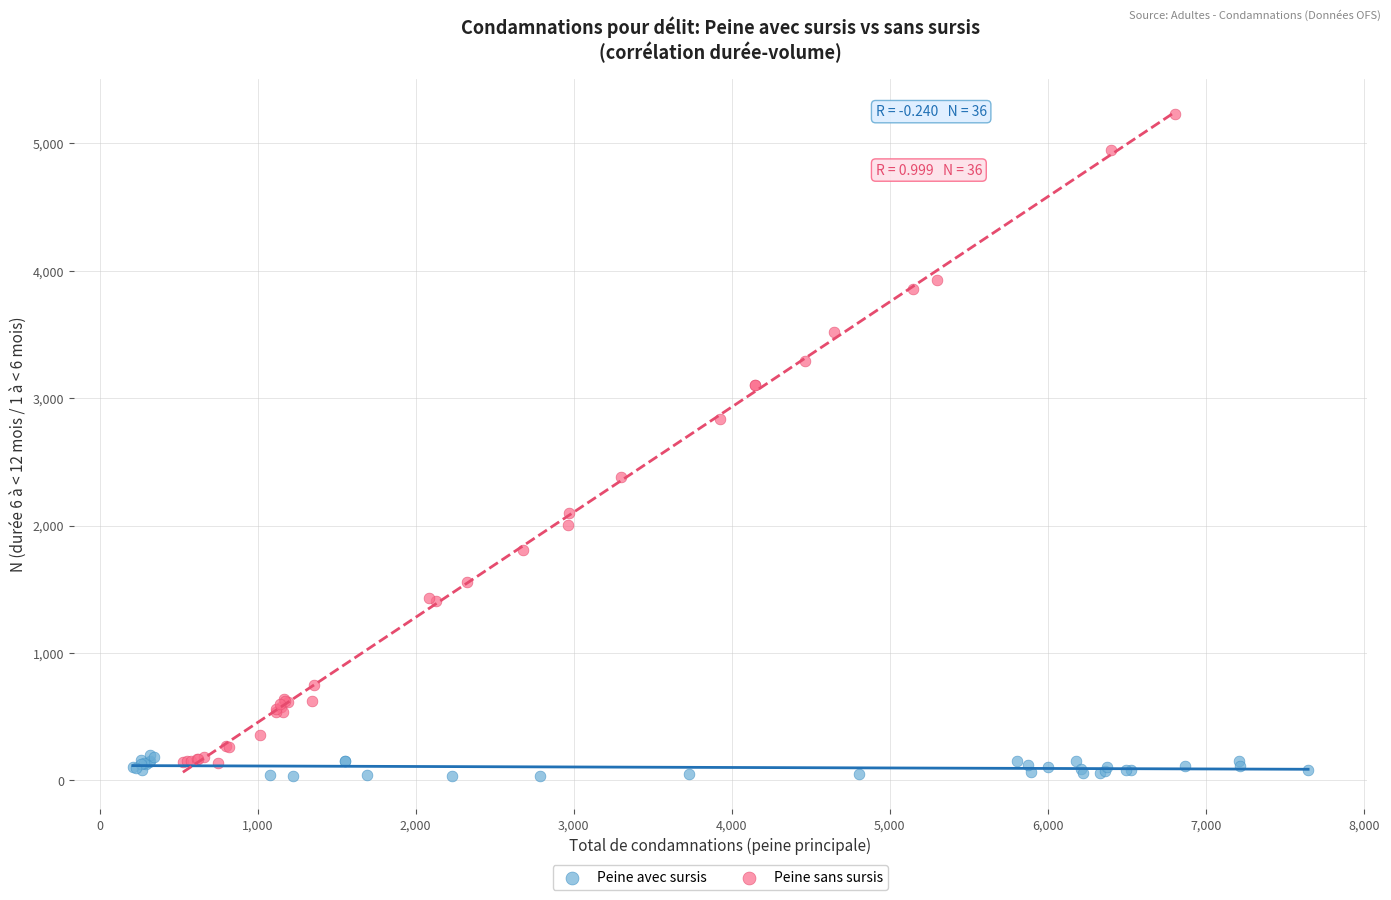

What are all the series names shown in the legend?

Peine avec sursis, Peine sans sursis